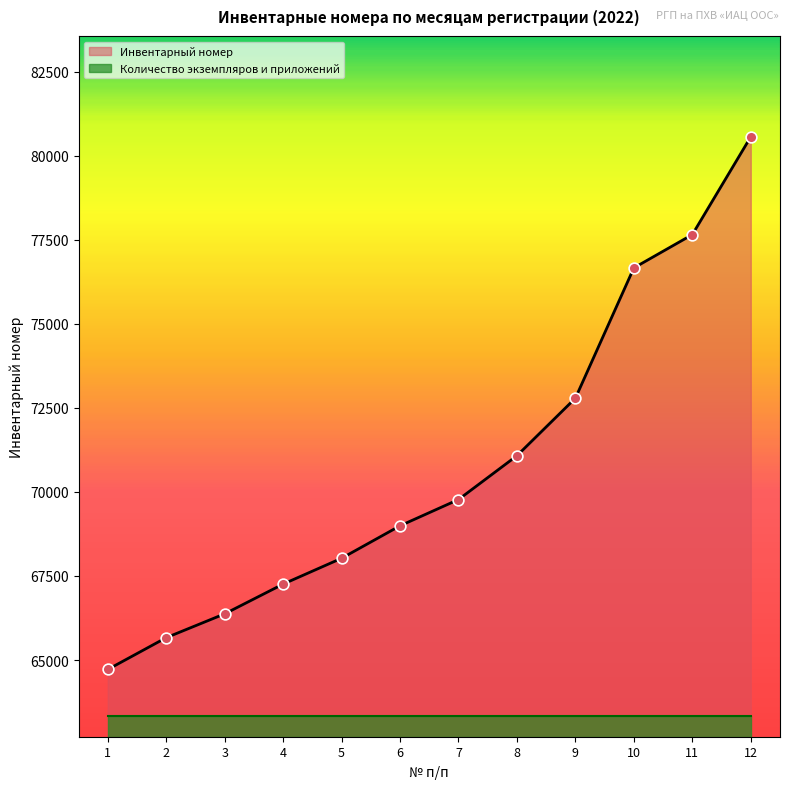

Which has a higher value, 3 or 10?

10